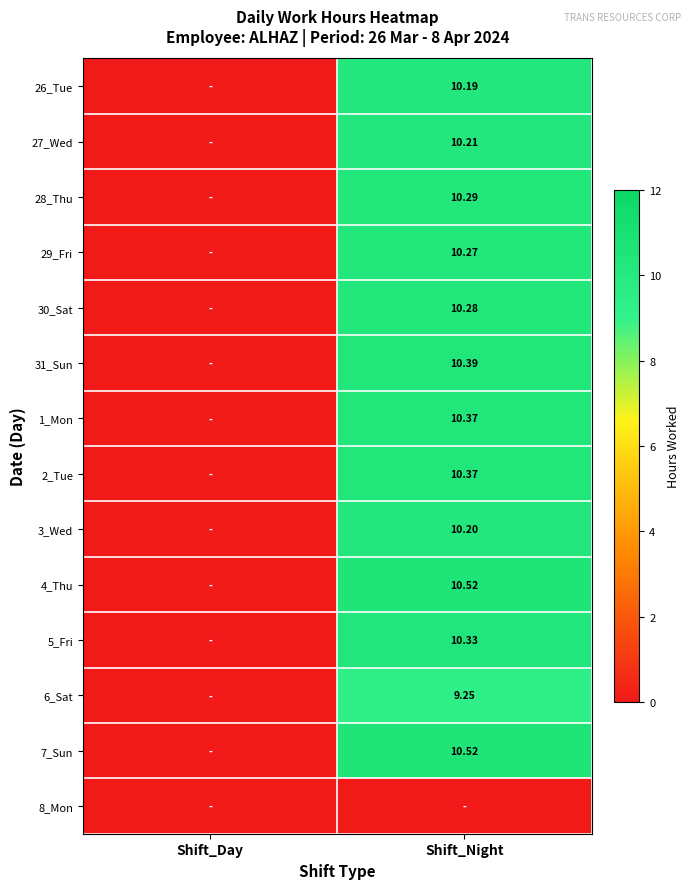

List the labels in order of 31_Sun value, smallest first.

Shift_Day, Shift_Night